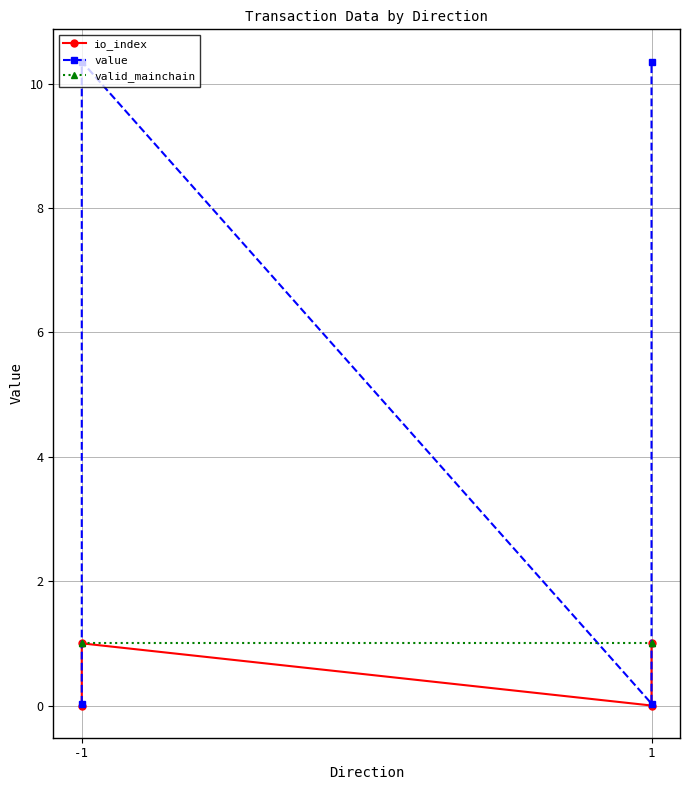

What is the highest value of the io_index series?

1.0